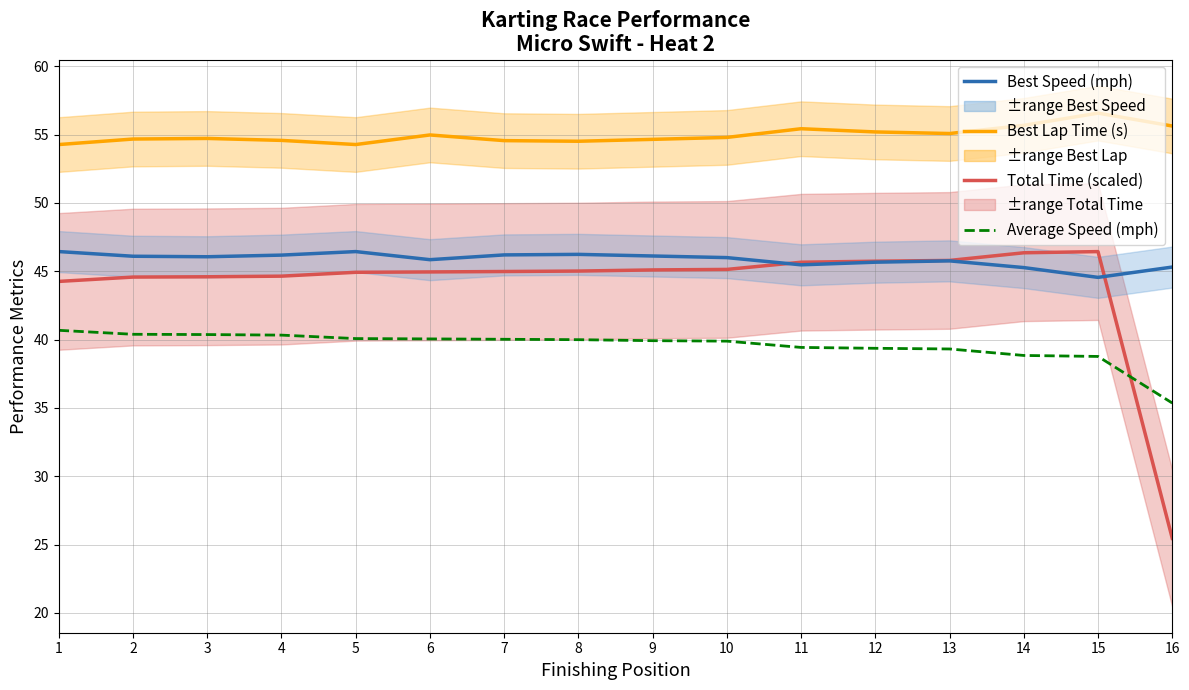

List the labels in order of Average Speed (mph) value, smallest first.

16, 15, 14, 13, 12, 11, 10, 9, 8, 7, 6, 5, 4, 3, 2, 1